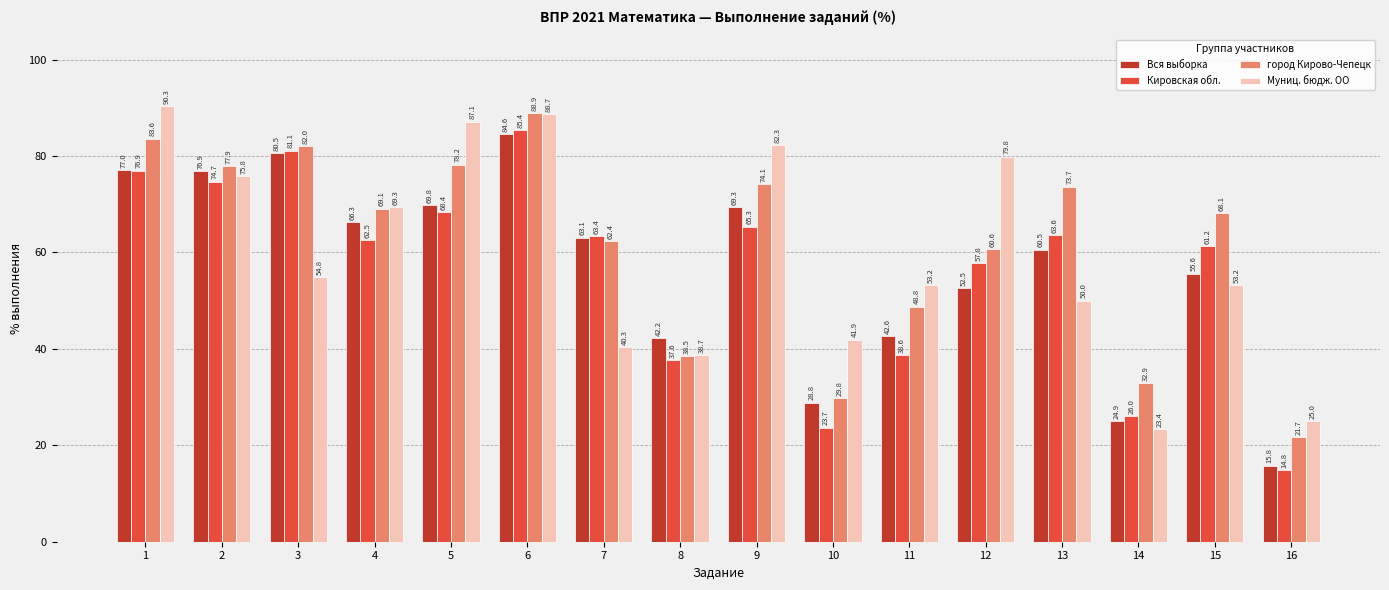

How many data points in Вся выборка are above 63?

8